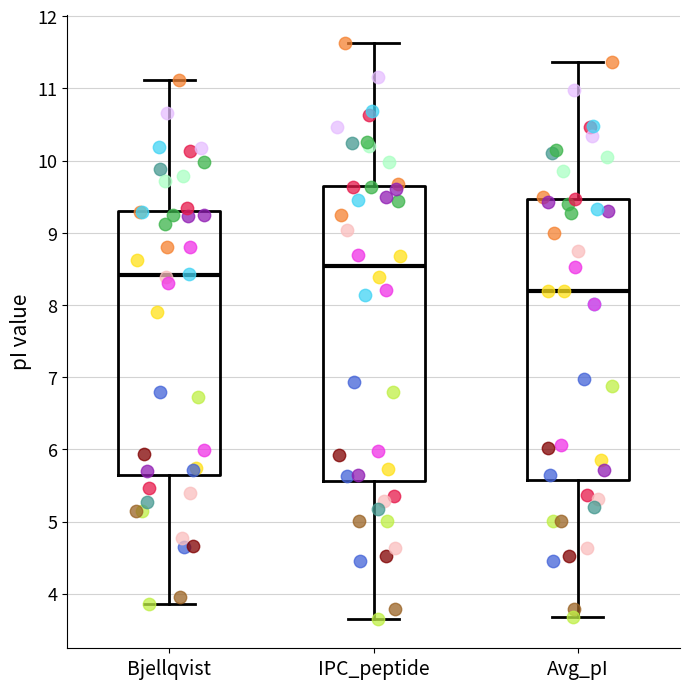

Where does the median line of the box for Avg_pI sit on the y-axis? The values are not printed on the chart, so give them approximately, as read against the axis.

8.2